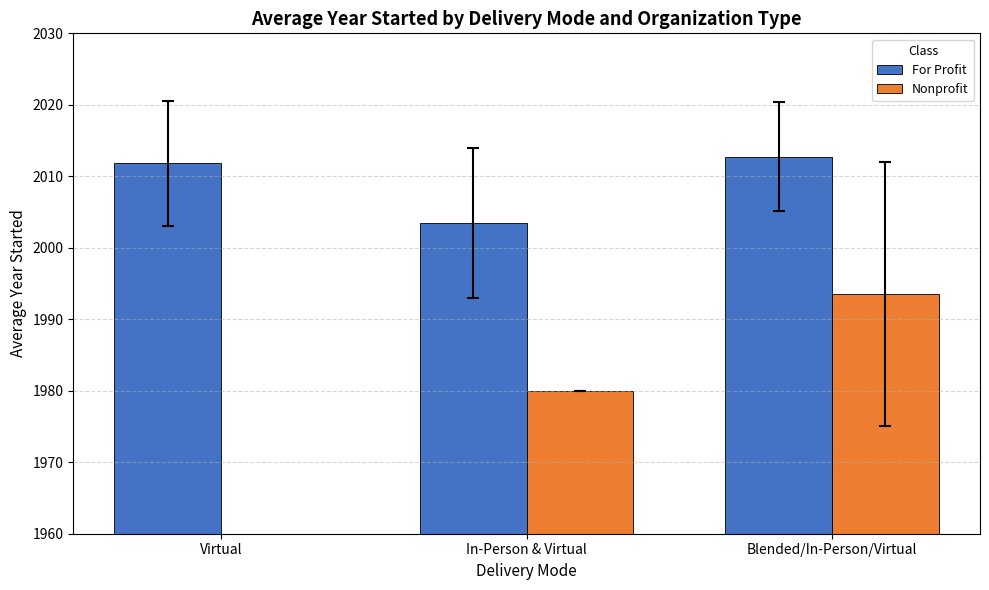

How many data points does each series have?

3